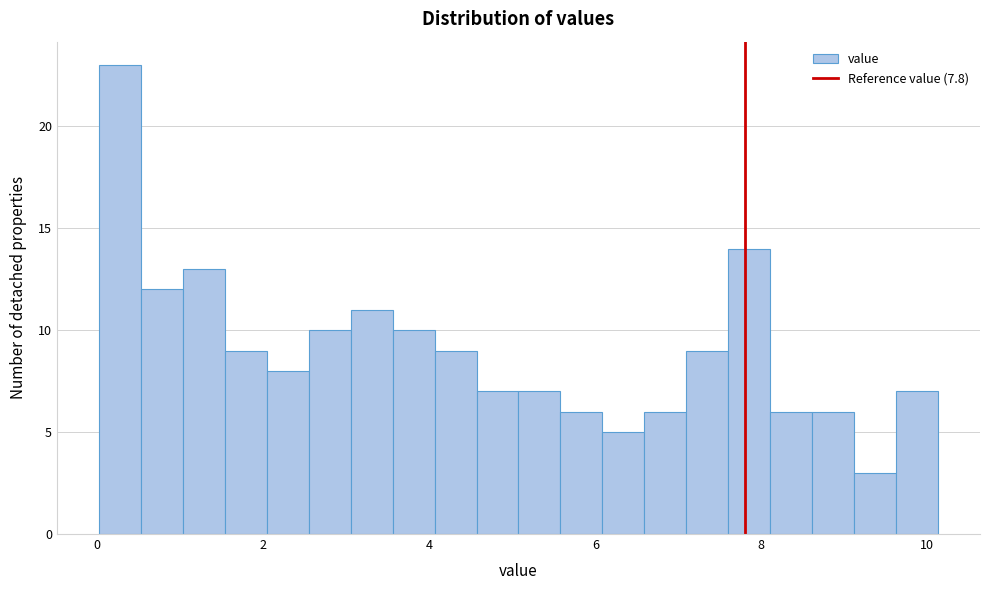

Around what value on the x-axis is the tallest bar? Give the approximate position of its centre, as read against the axis.

0.2